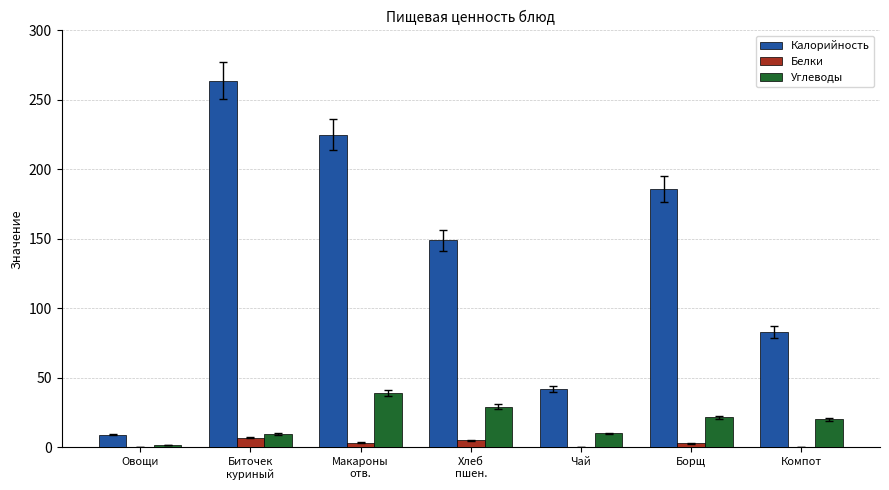

True or false: Белки has a value of 5.1 at Хлеб
пшен..

True